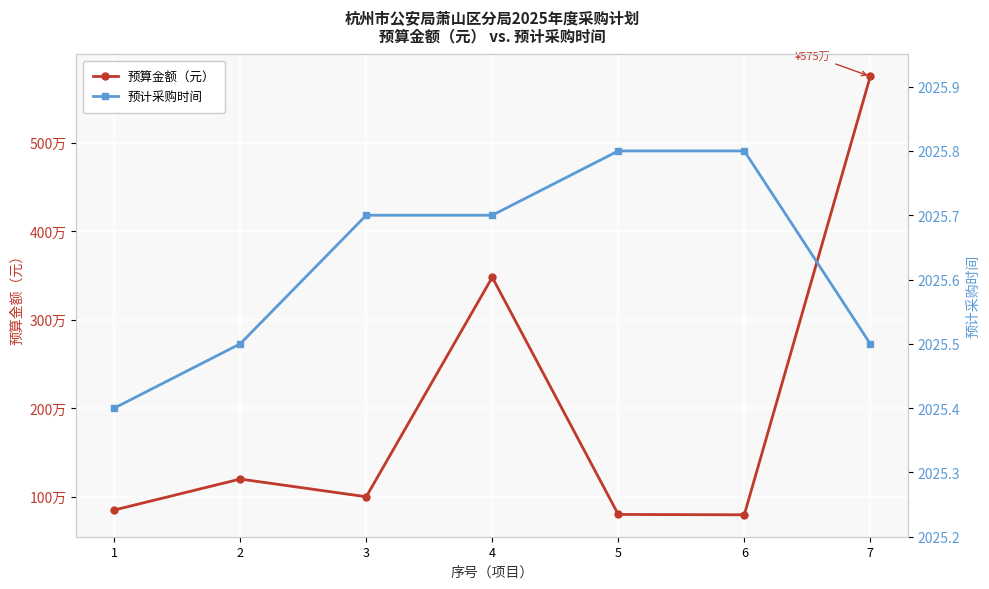

What is the average value of the 预计采购时间 series?

2025.6